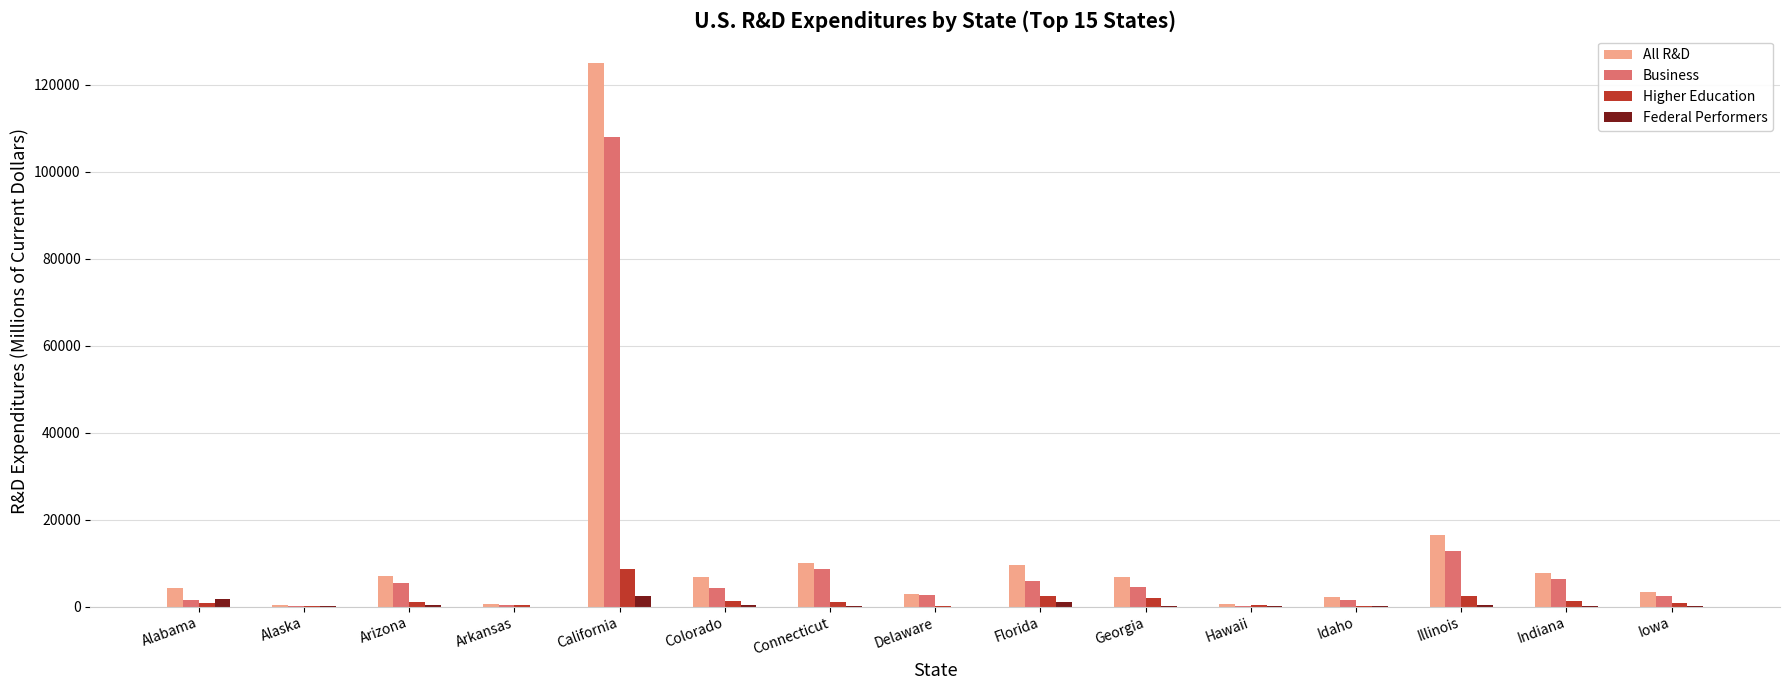

What is the highest value of the Business series?

107982